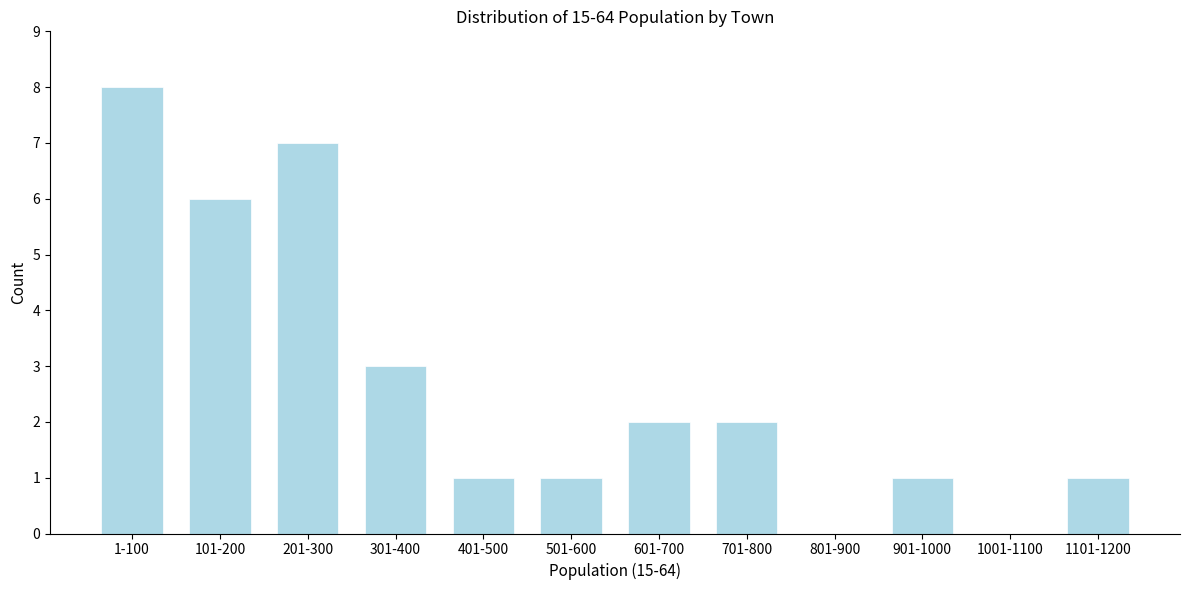

Reading left to right, transcribe all the data shown in this chart.

1-100=8	101-200=6	201-300=7	301-400=3	401-500=1	501-600=1	601-700=2	701-800=2	801-900=0	901-1000=1	1001-1100=0	1101-1200=1